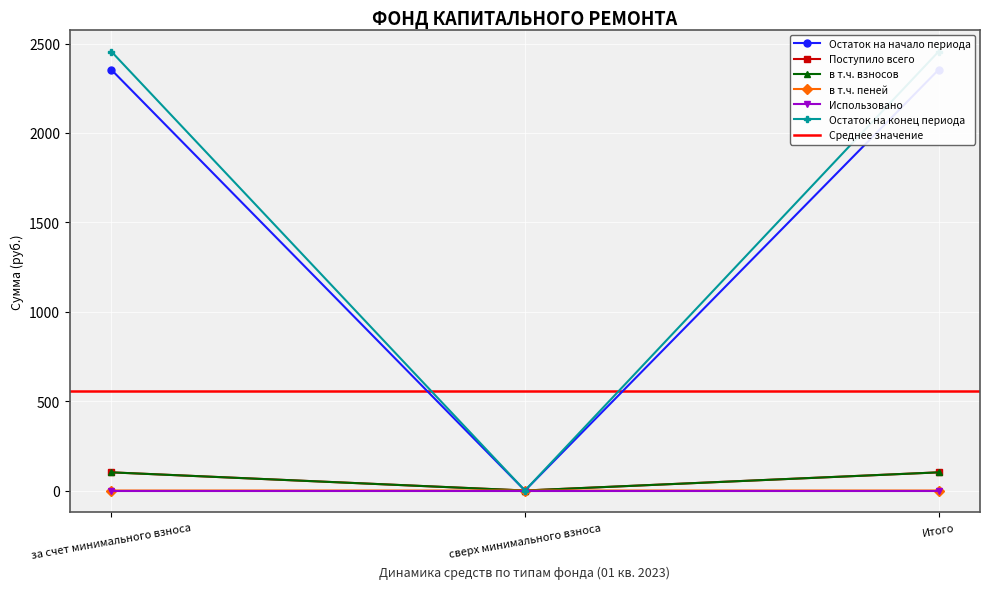

The в т.ч. пеней series shows 0.1 at за счет минимального взноса. True or false?

True